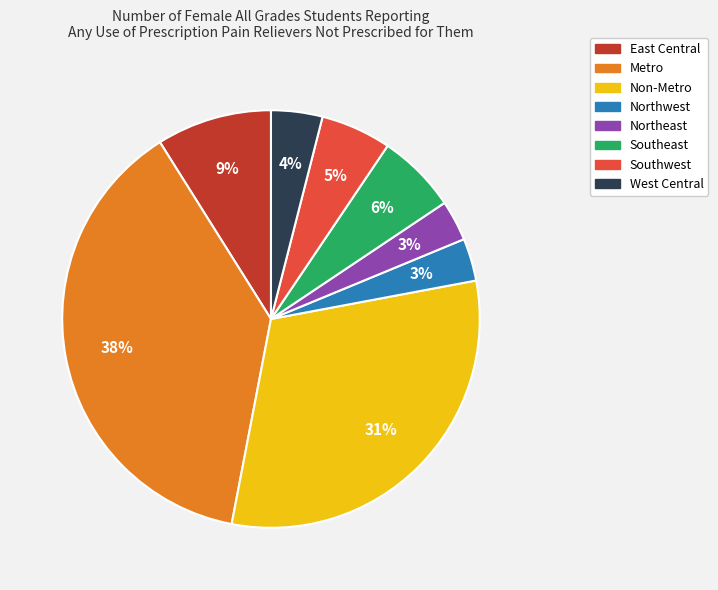

True or false: Non-Metro accounts for 18% of the total.

False